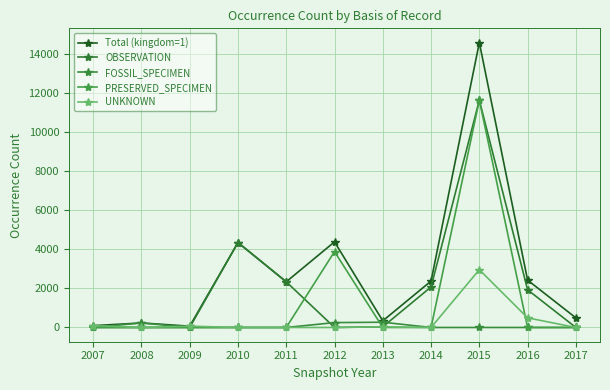

How many data points in Total (kingdom=1) are less than 2335?

5